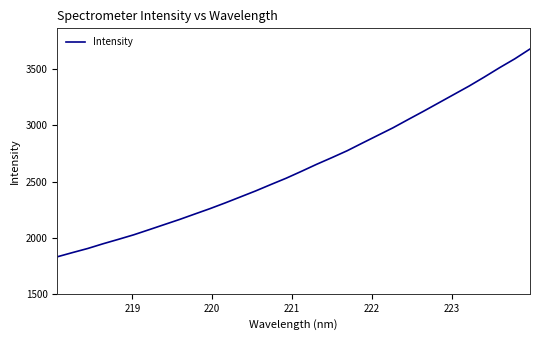

What is the greatest value displayed?

3681.3